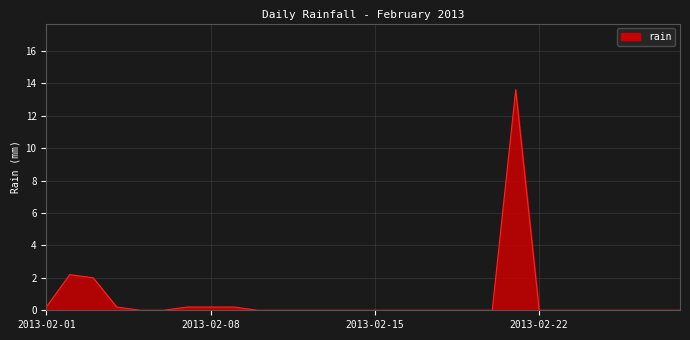

What is the greatest value displayed?

13.6